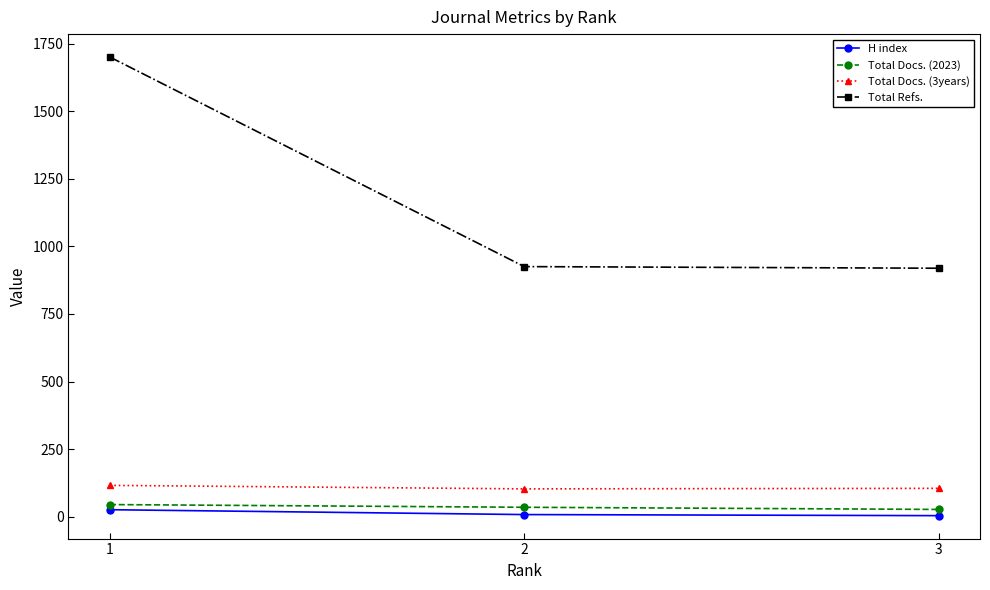

Which series has the largest range (max minus min)?

Total Refs.